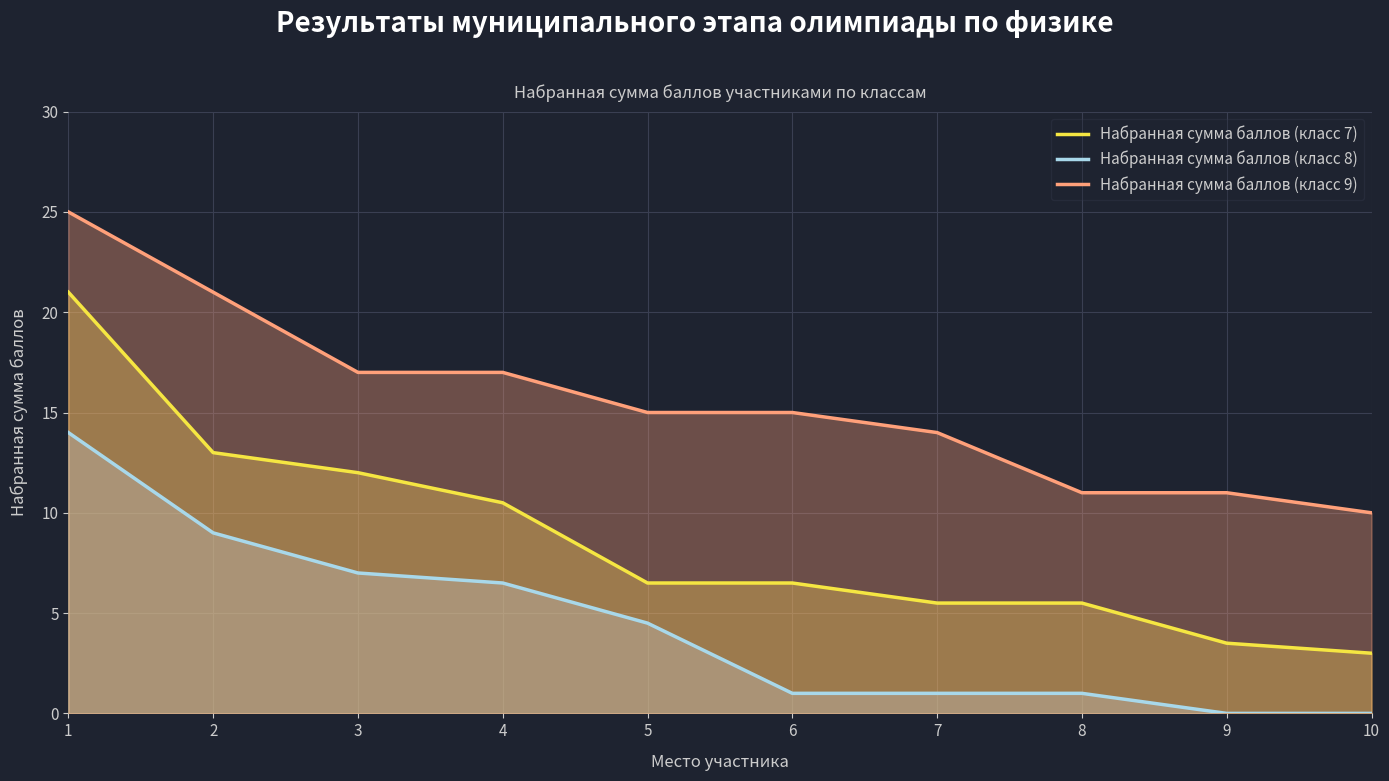

What is the difference between the Набранная сумма баллов (класс 9) values at 1 and 4?

8.0